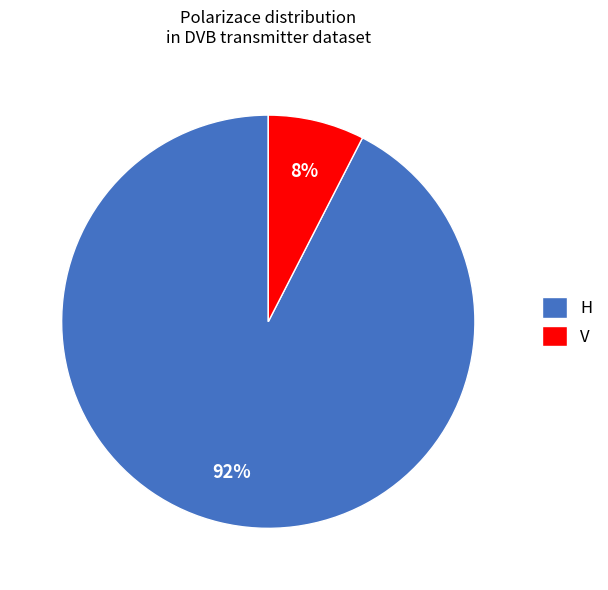

Does H represent more than half of the total?

Yes